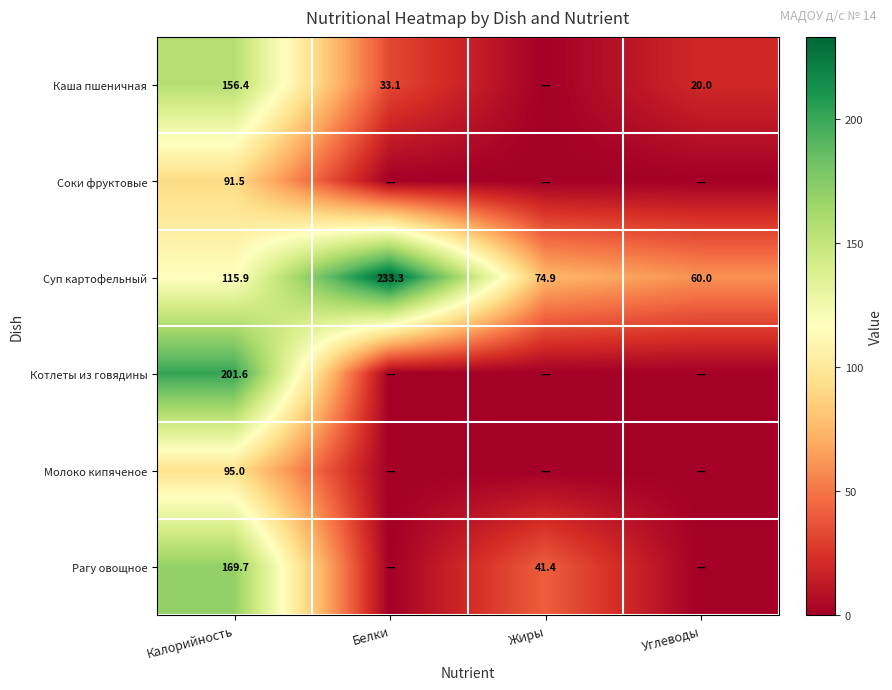

How many distinct data groups are displayed?

6